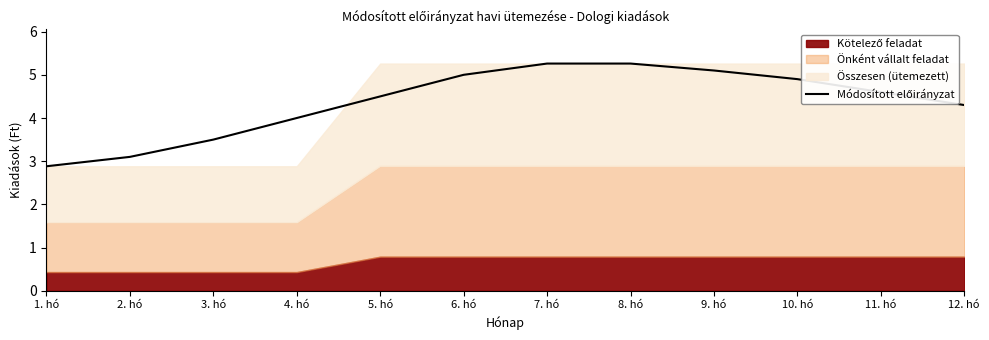

What is the sum of the values at 9. hó and 12. hó?

9.4